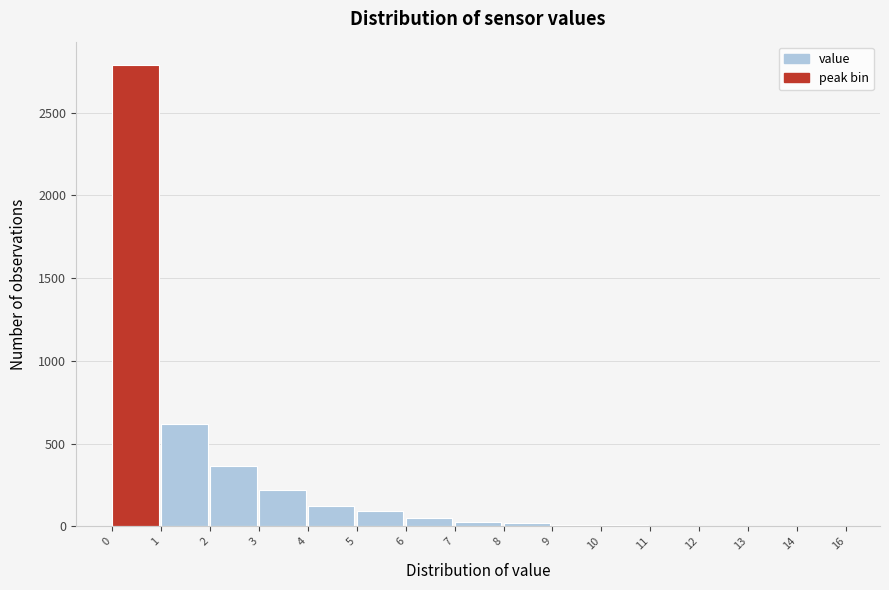

What is the sum of all values?

4328